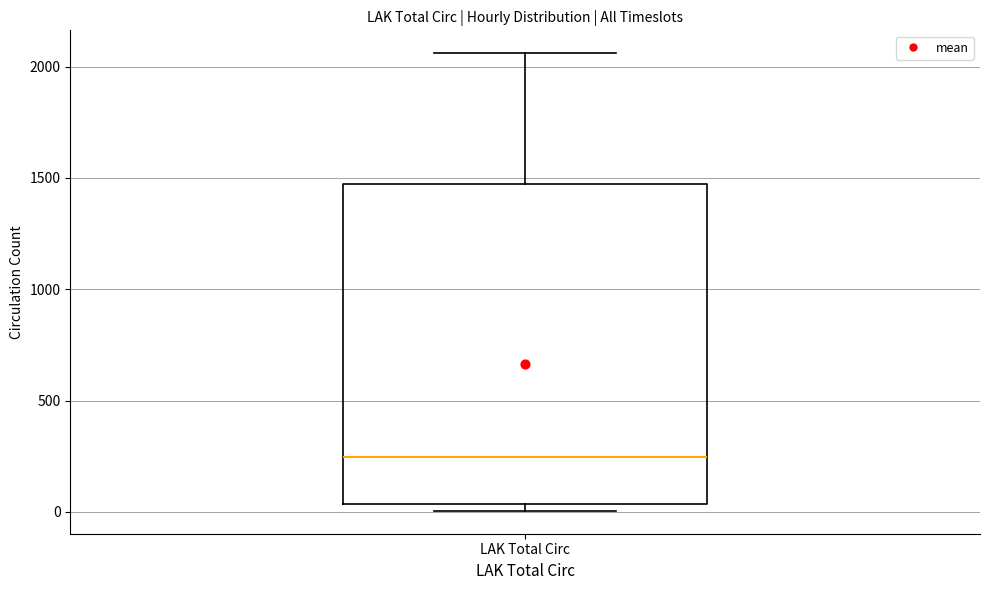

Transcribe this box plot: give where the median line is, the range the box spans, and where the two whiskers end, as read against the y-axis. The values are not printed on the chart, so give them approximately, as read against the axis.

median 250, box 50 to 1450, whiskers 0 to 2050